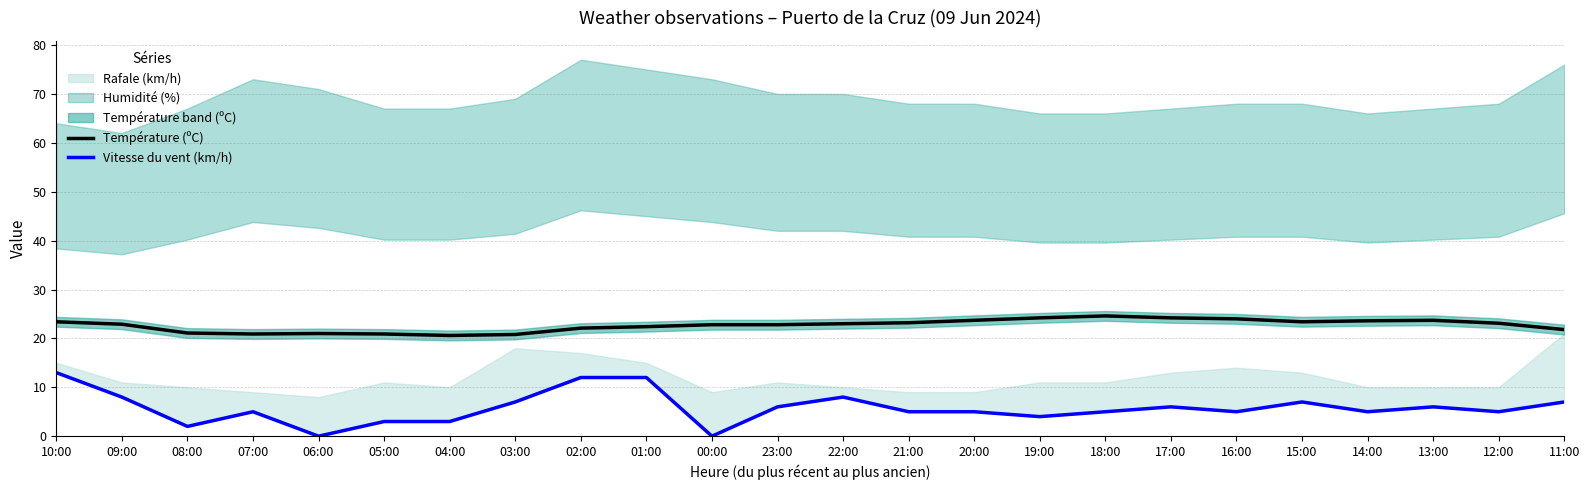

In Vitesse du vent (km/h), how many points are higher than both neighbors (excluding endpoints)?

5